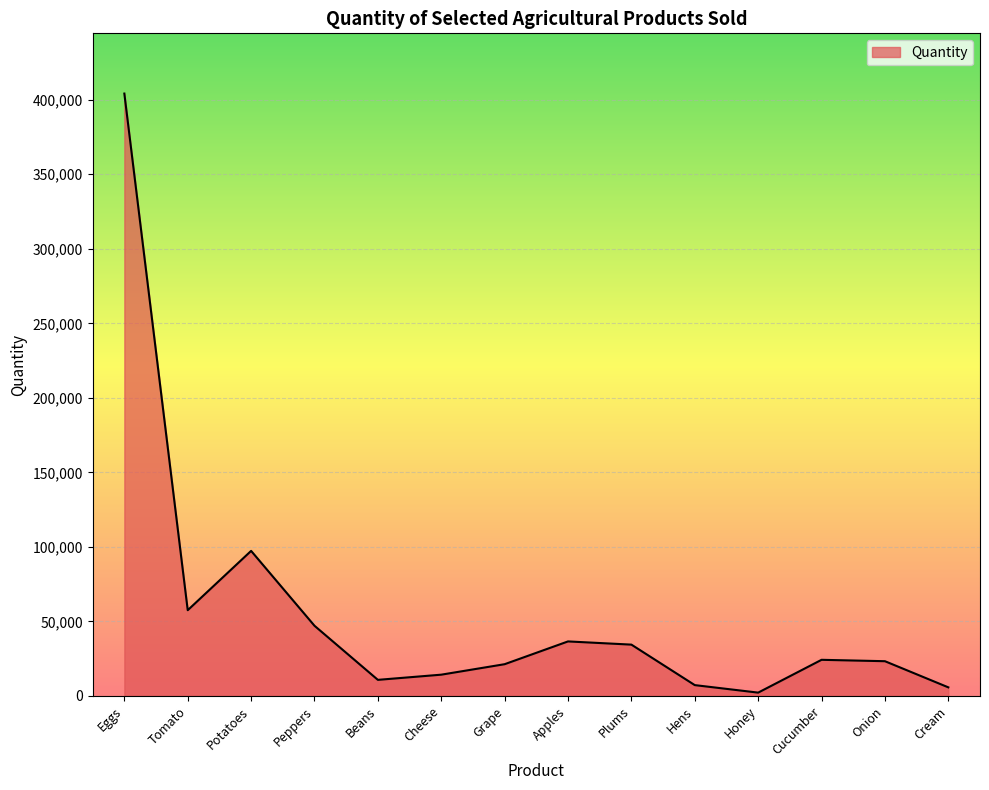

True or false: the data shows 14260 at Cheese.

True